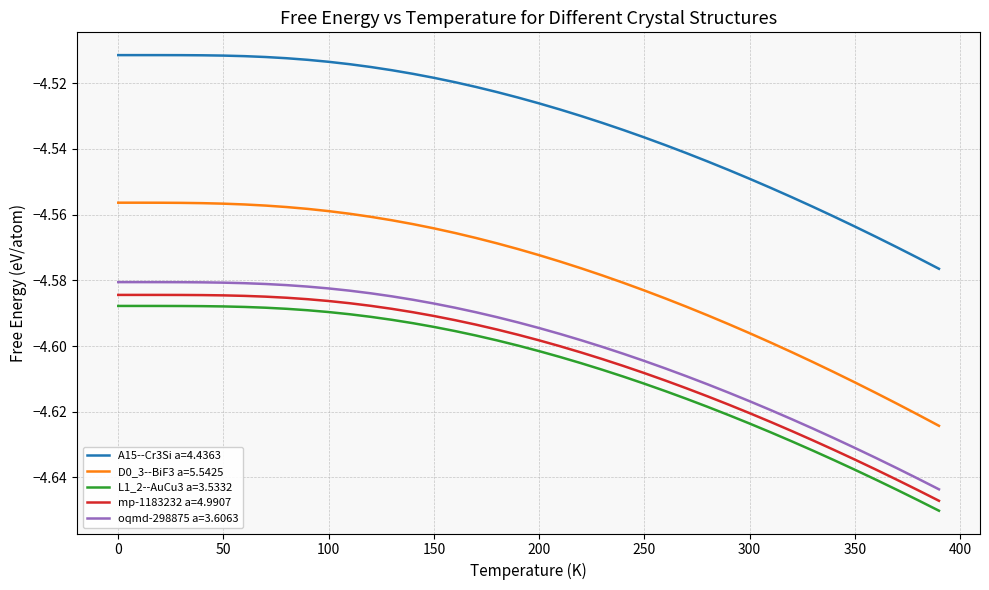

Is this an area chart (filled region under the line)?

No